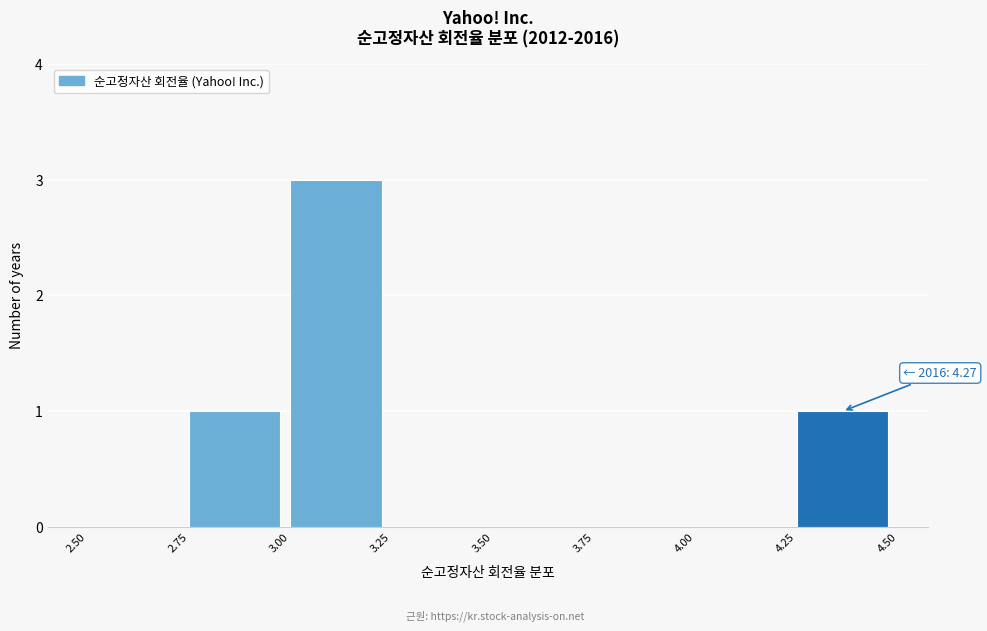

Over which range of the x-axis is the bar tallest?

3.00 to 3.25